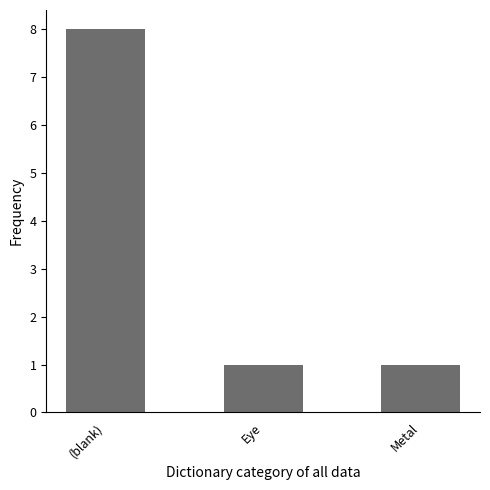

What position from the right is Eye?

2